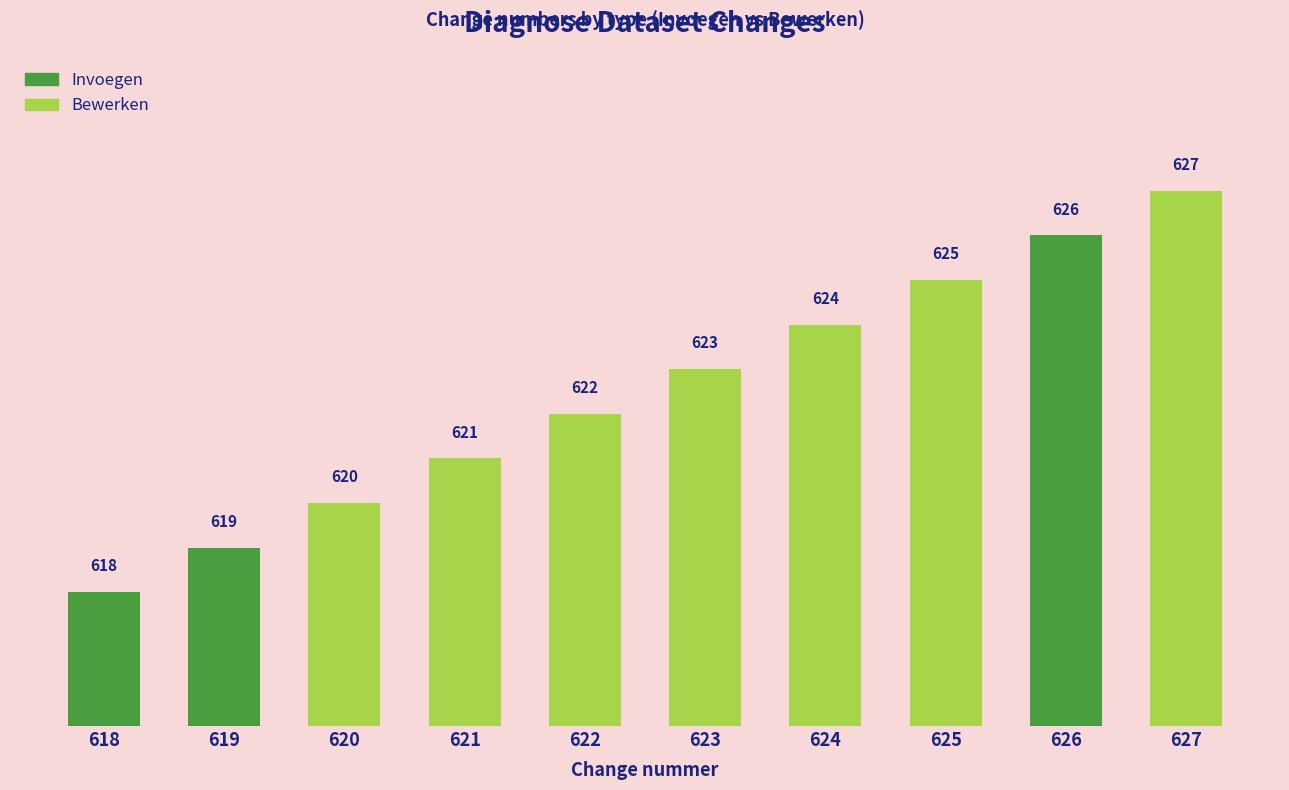

What is the value of the 1st bar from the left?

618